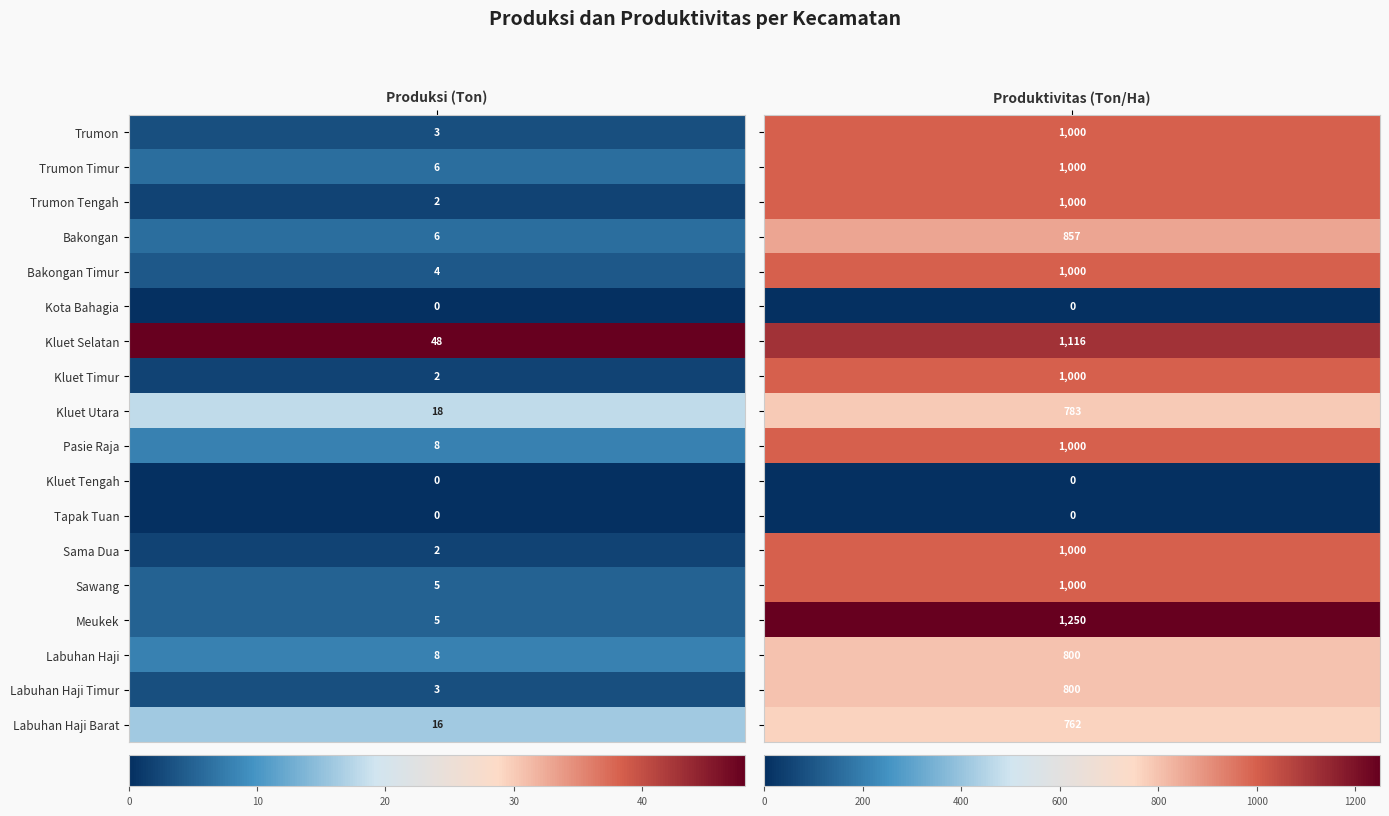

What is the maximum value for Kluet Selatan?

1116